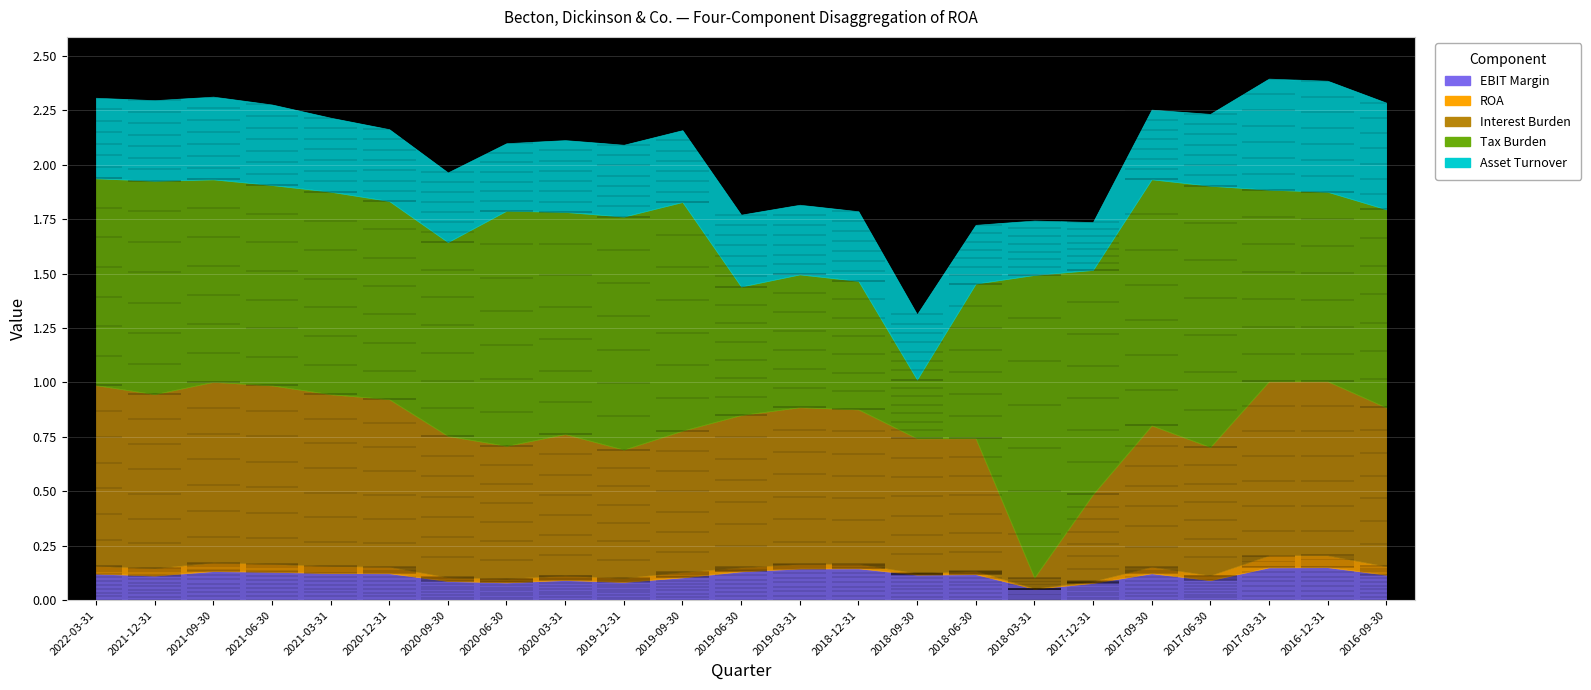

Does the chart display data point markers on the line(s)?

No